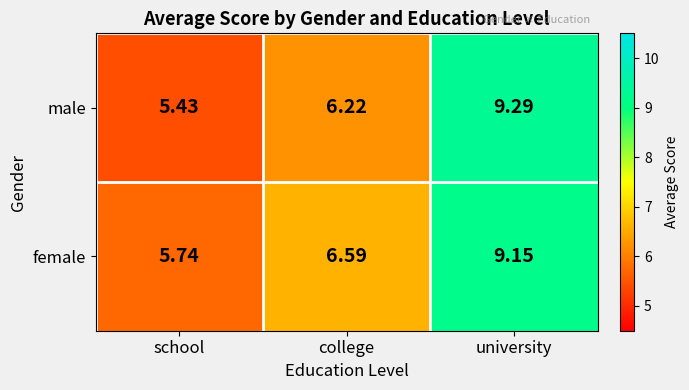

What is the total value across all series at university?

18.4